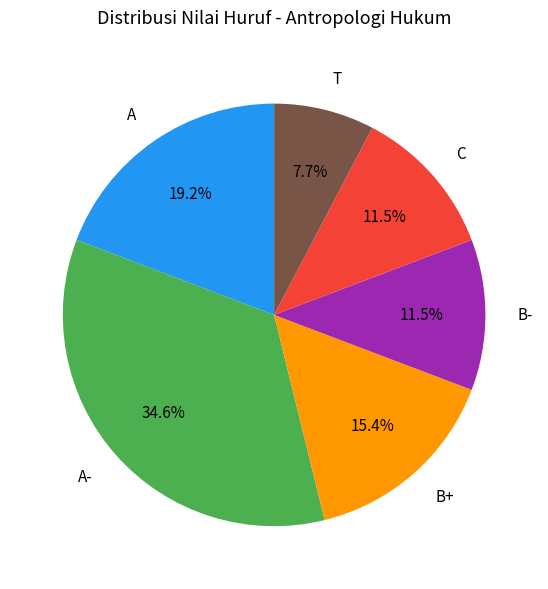

Is B+ the majority of the pie?

No